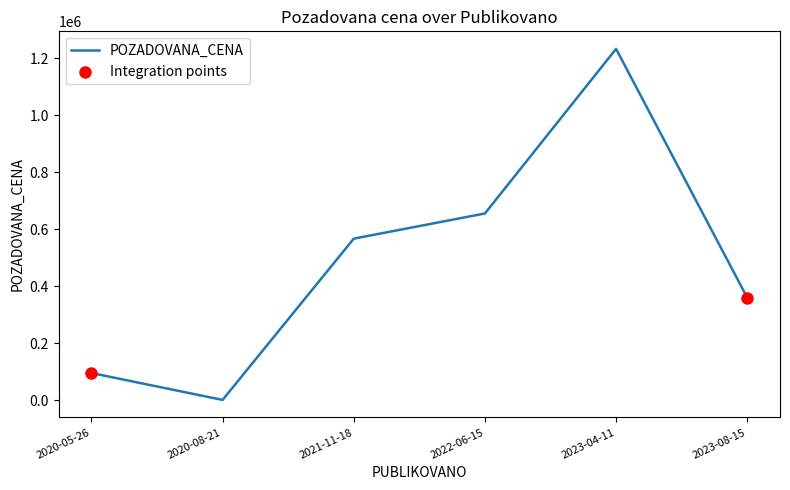

What is the ratio of the value at 2020-05-26 to the value at 2021-11-18?

0.2